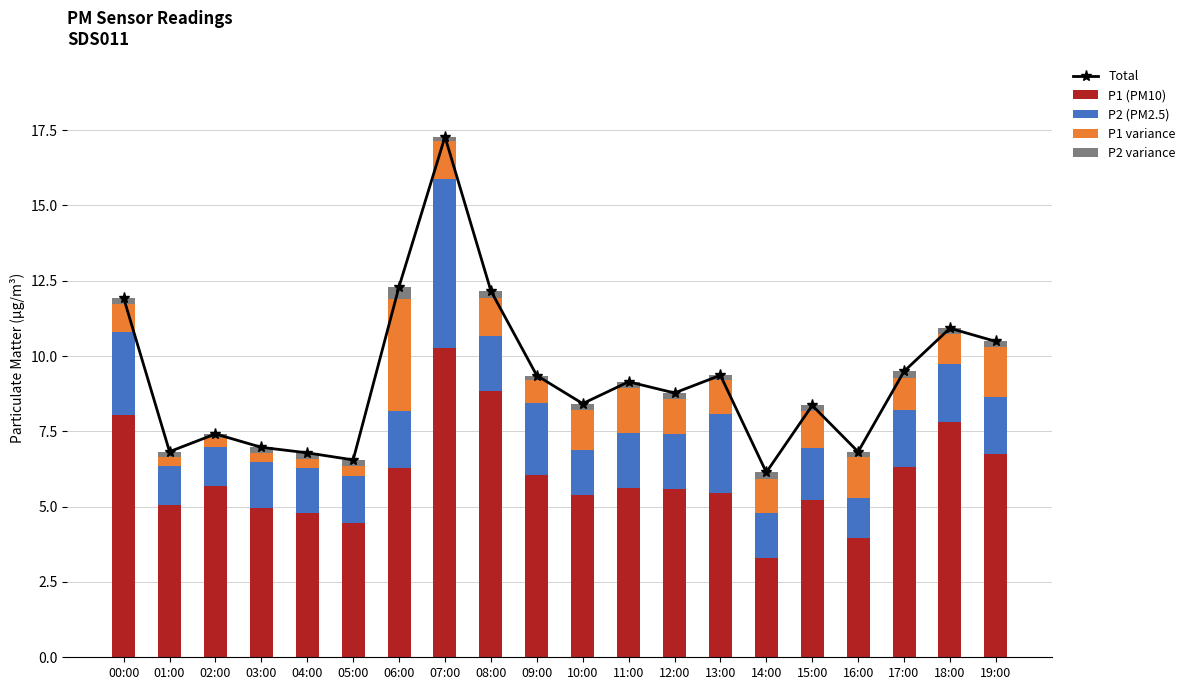

Read the P1 variance value at 14:00.

1.1